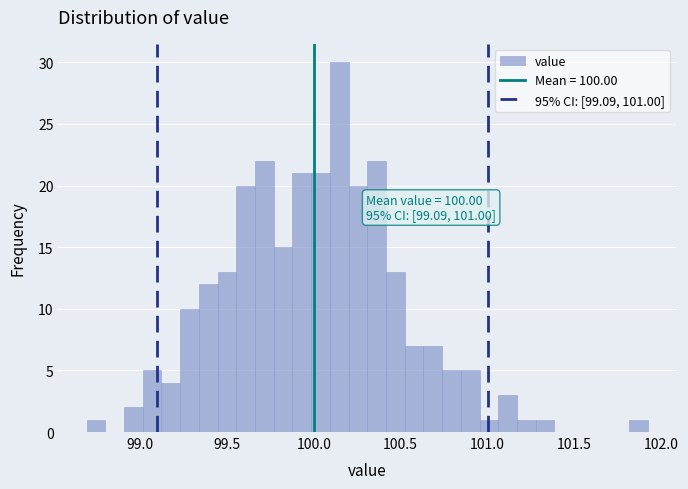

Read against the x-axis, roughly where is the centre of the tallest bar?

100.15